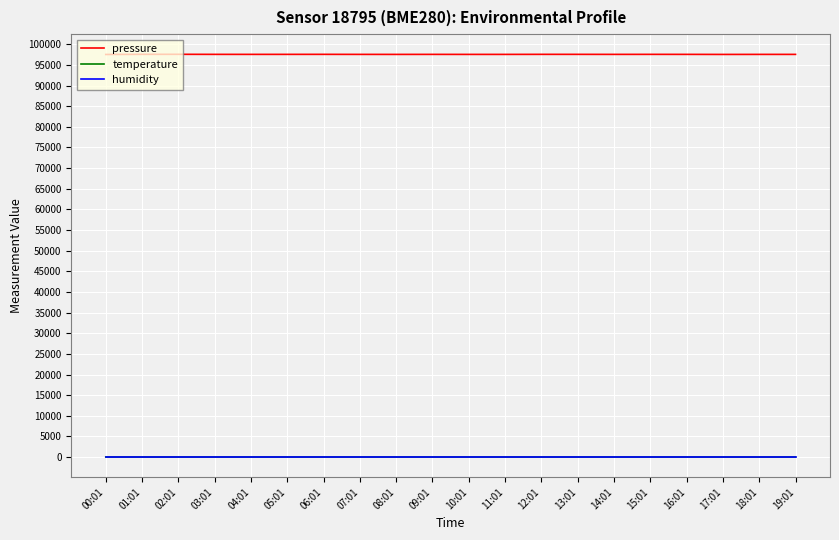

What is the total value across all series at 04:01?

97664.1